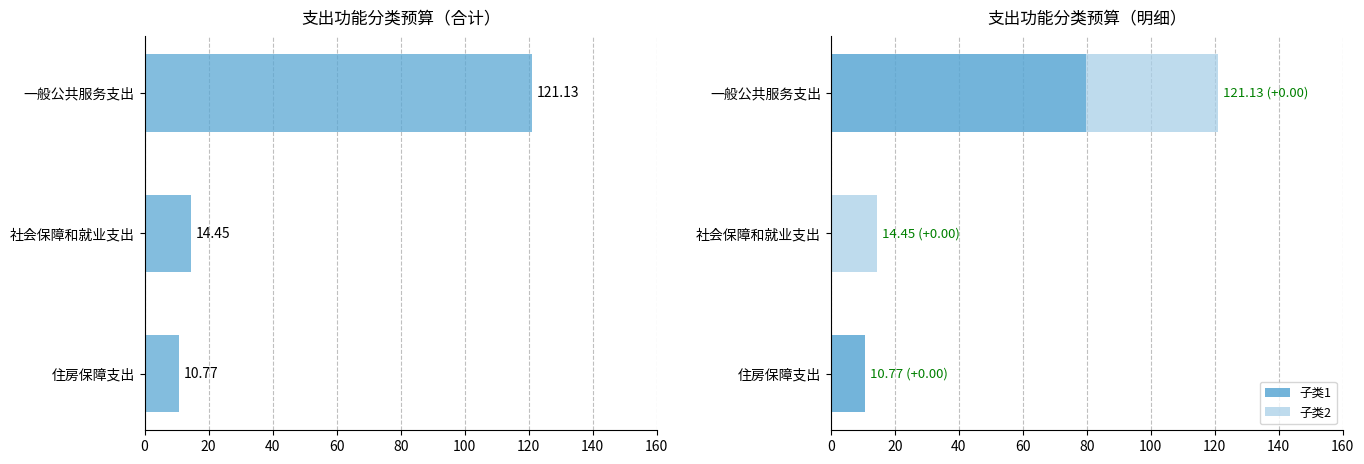

What is the highest value of the 子类1 series?

79.9